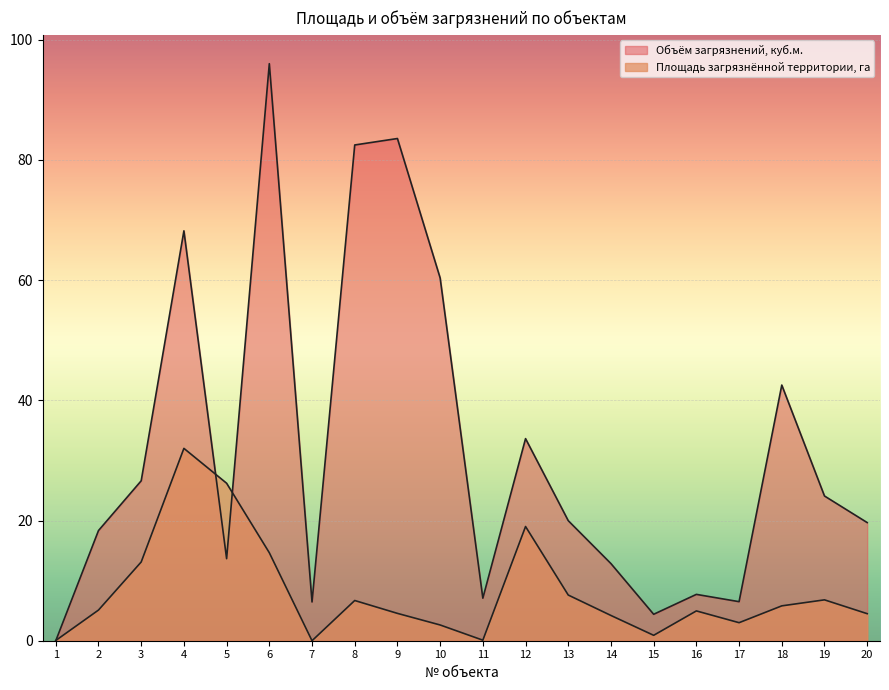

What is the spread (max minus min) of values at 6?

81.4